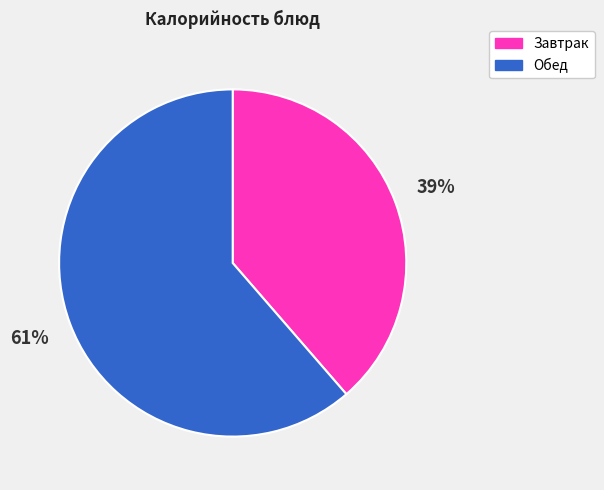

Do Обед and Завтрак together represent more than half of the pie?

Yes